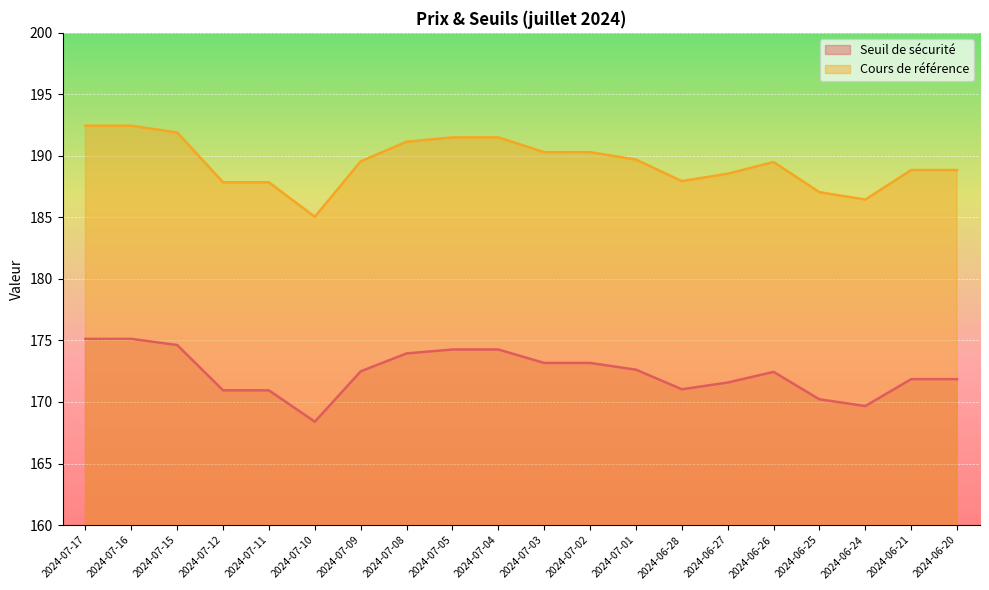

What is the total value across all series at 2024-06-27?

360.1